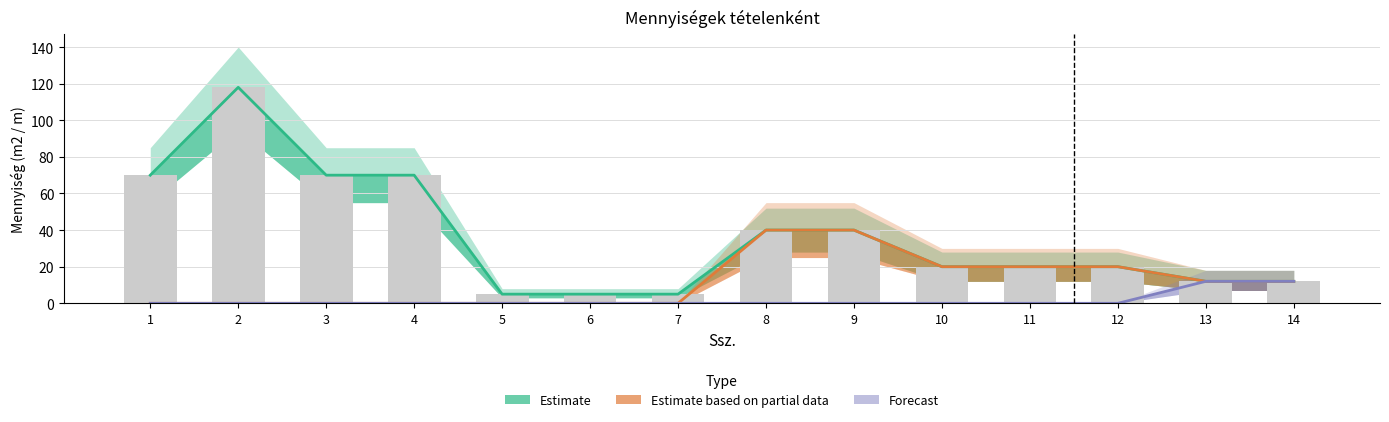

At how many categories does at least one series exceed 66?

4